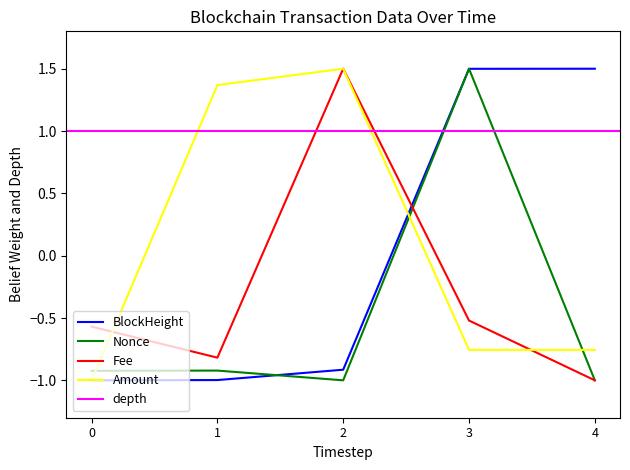

Is the value of Amount at 3 greater than the value of Fee at 0?

No